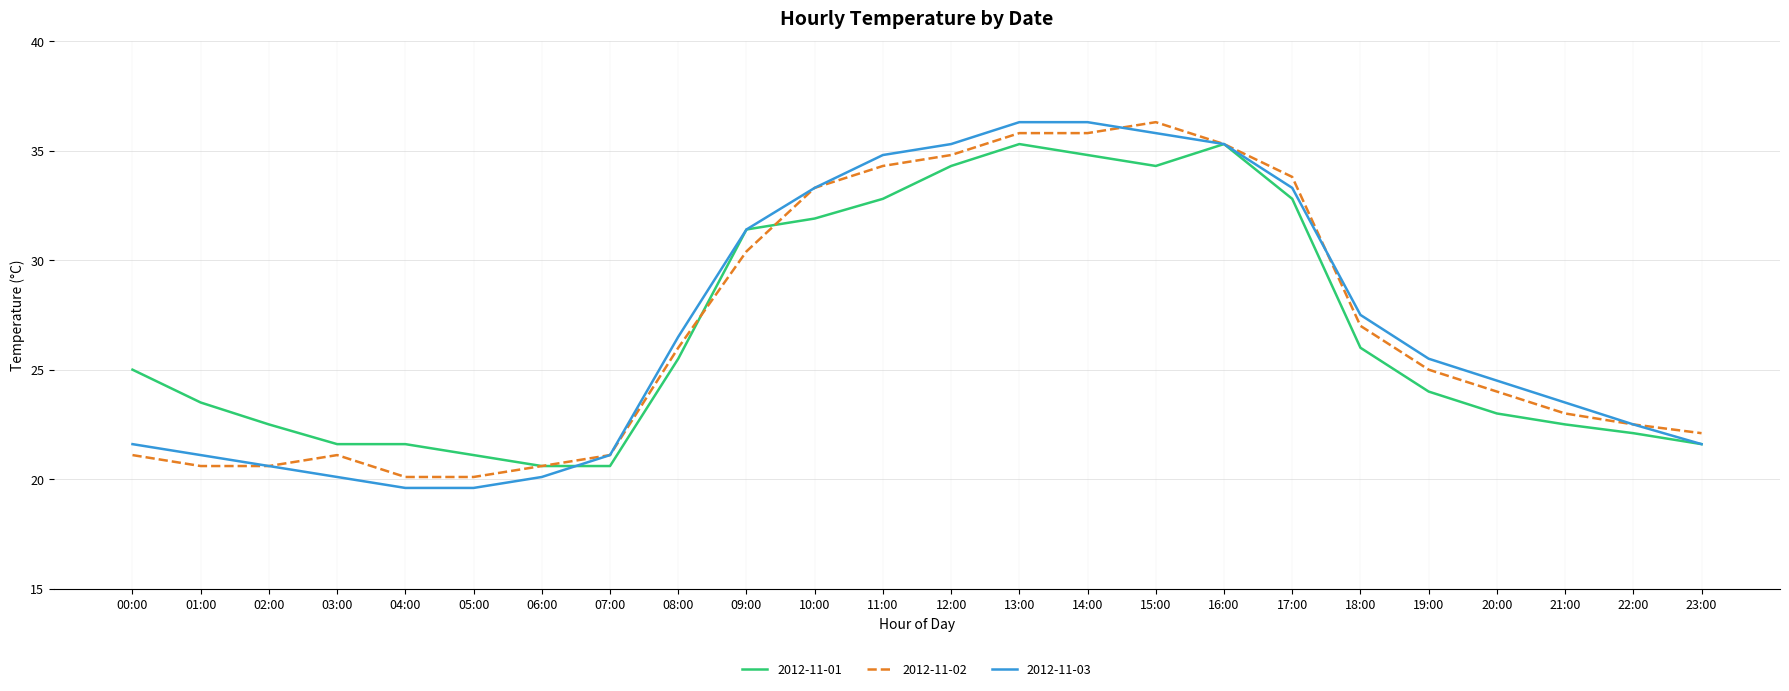

Count the number of categories in the chart.

24